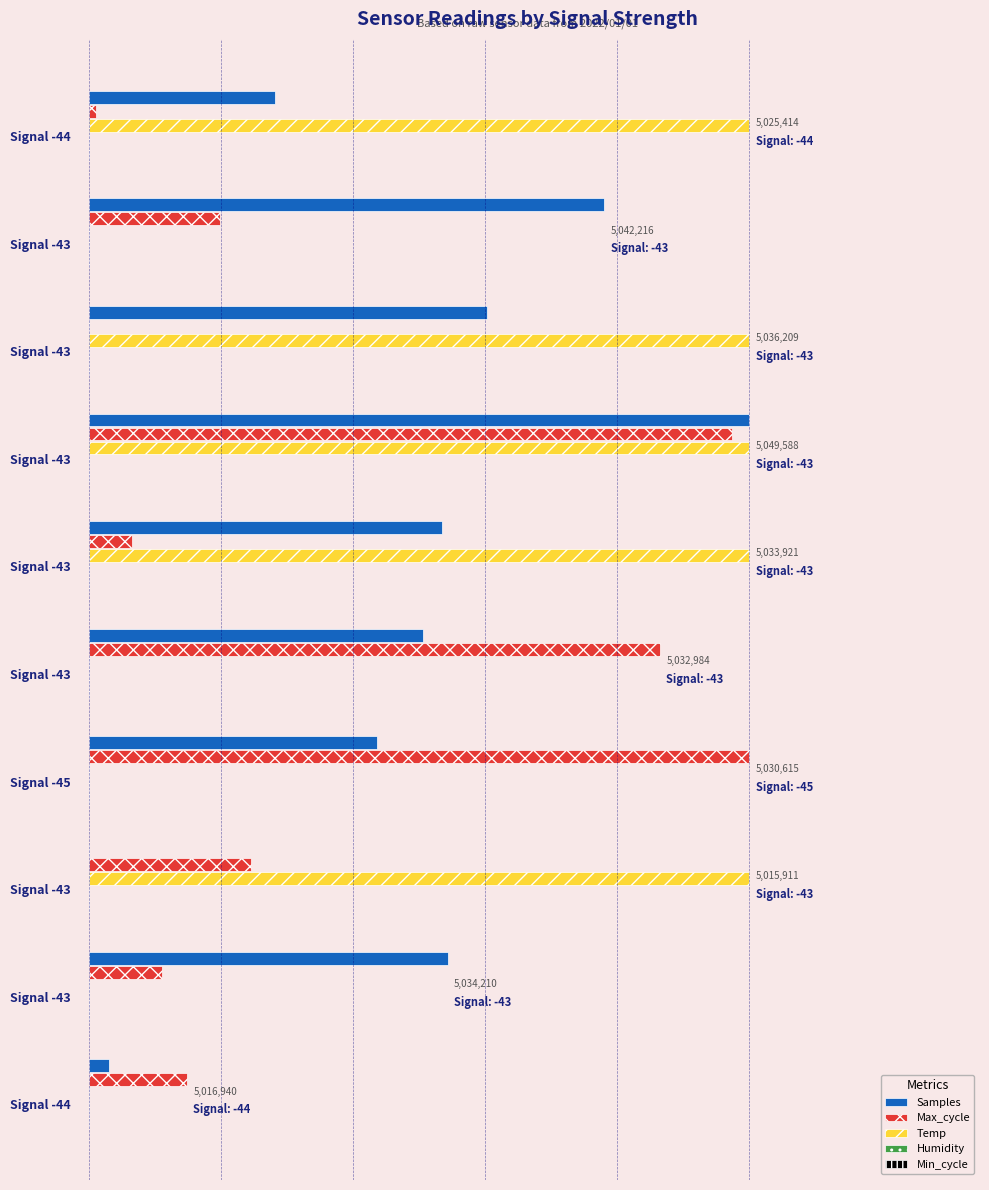

What is the highest value of the Max_cycle series?

1.0